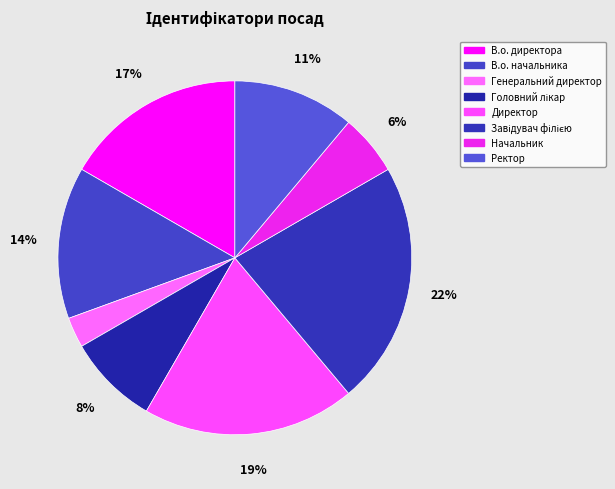

Rank the categories by value from lowest to highest.

Генеральний директор, Начальник, Головний лікар, Ректор, В.о. начальника, В.о. директора, Директор, Завідувач філією